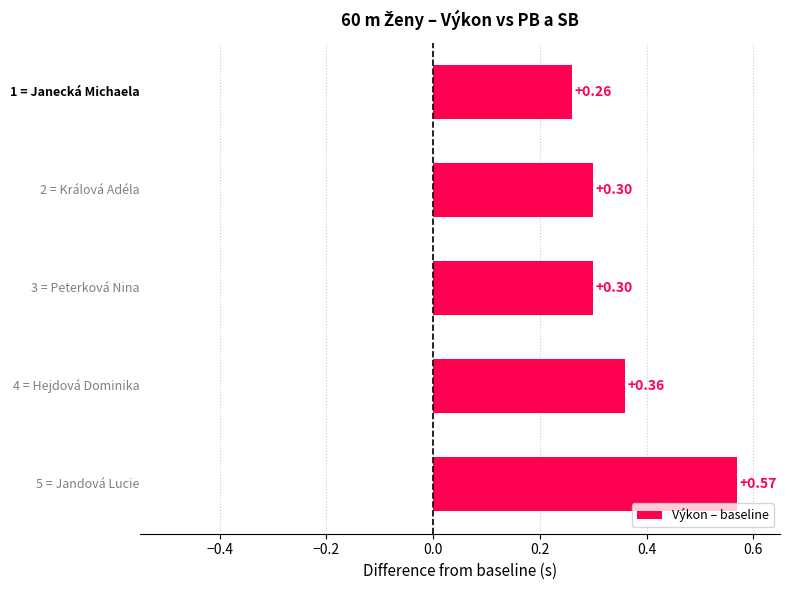

What is the difference between the maximum and minimum values?

0.3